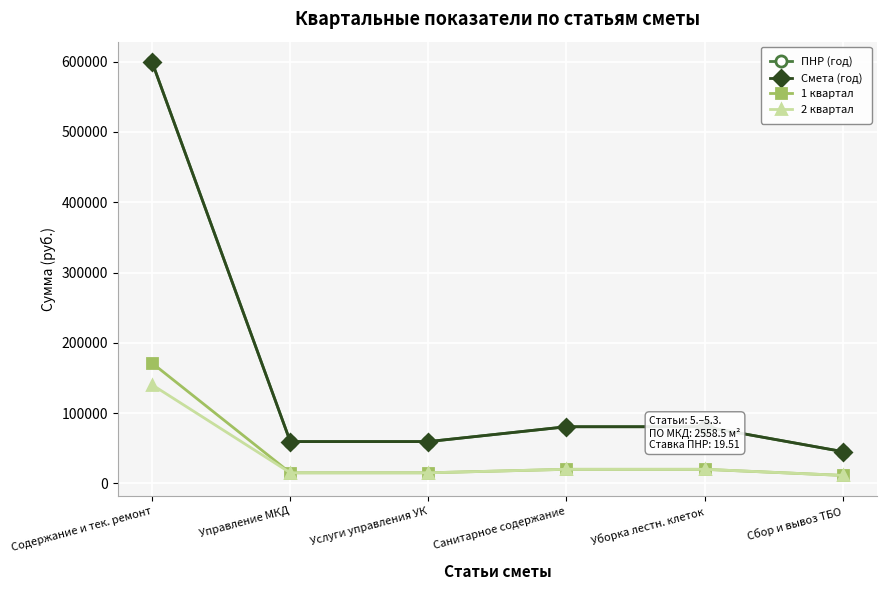

At which label does ПНР (год) reach its minimum?

Сбор и вывоз ТБО